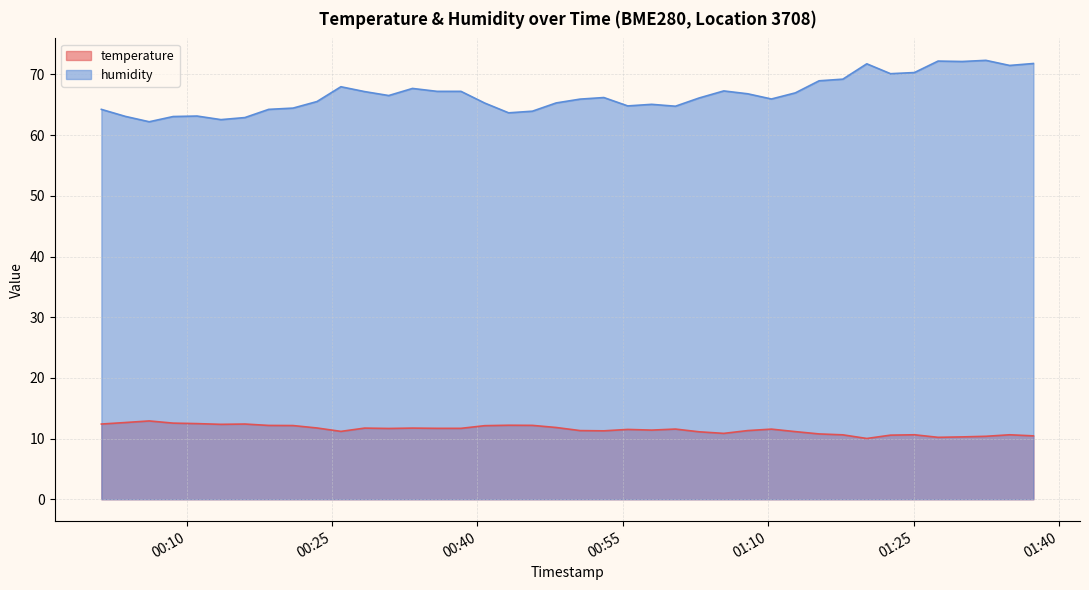

What position from the right is 2023-03-22T01:20:09?

8